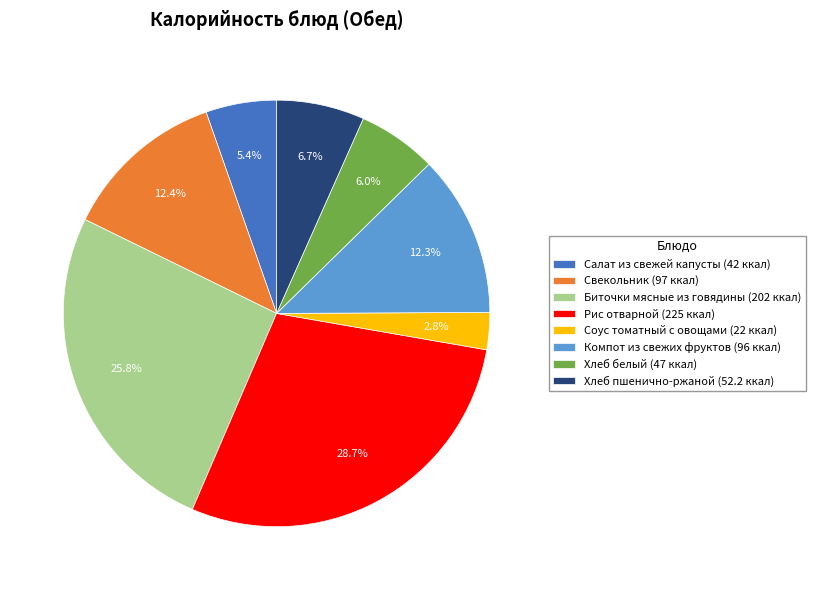

Which slice is the smallest?

Соус томатный с овощами